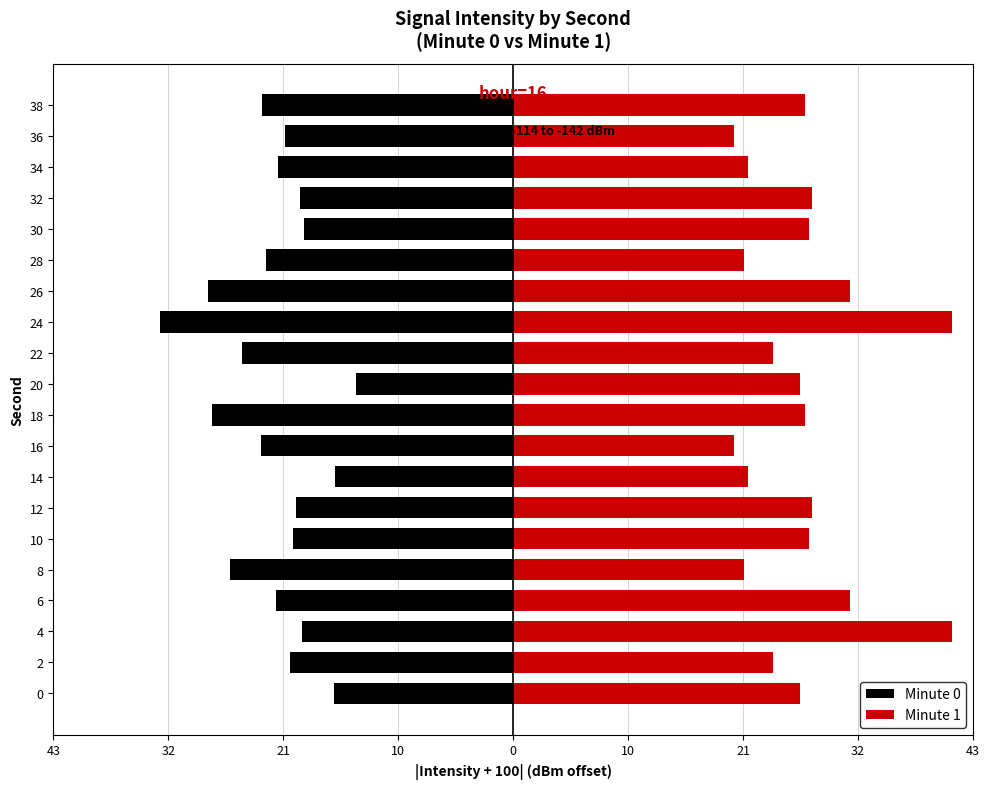

Reading left to right, extract all data points from this chart.

Minute 0: -17.1	-21.2	-20.1	-22.5	-26.9	-20.9	-20.6	-17.0	-23.9	-28.6	-14.9	-25.7	-33.6	-29.0	-23.5	-19.9	-20.3	-22.3	-21.7	-23.9
Minute 1: 27.3	24.7	41.7	32.0	22.0	28.2	28.4	22.4	21.0	27.7	27.3	24.7	41.7	32.0	22.0	28.2	28.4	22.4	21.0	27.7